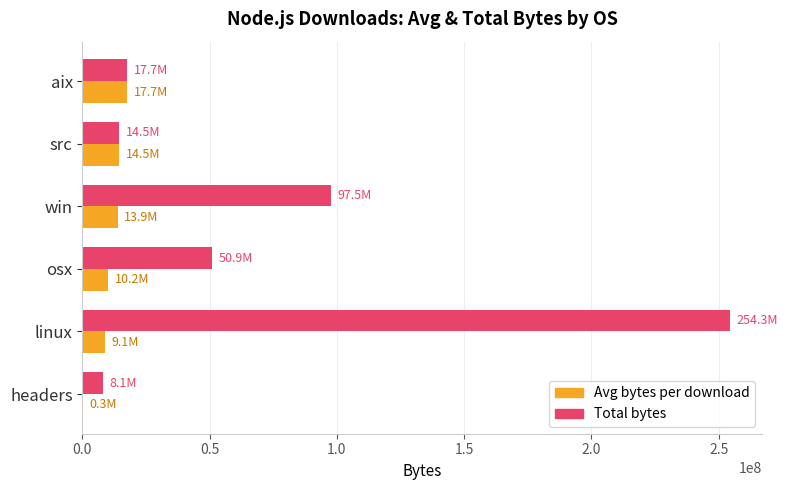

What is the maximum value shown in the chart?

254327721